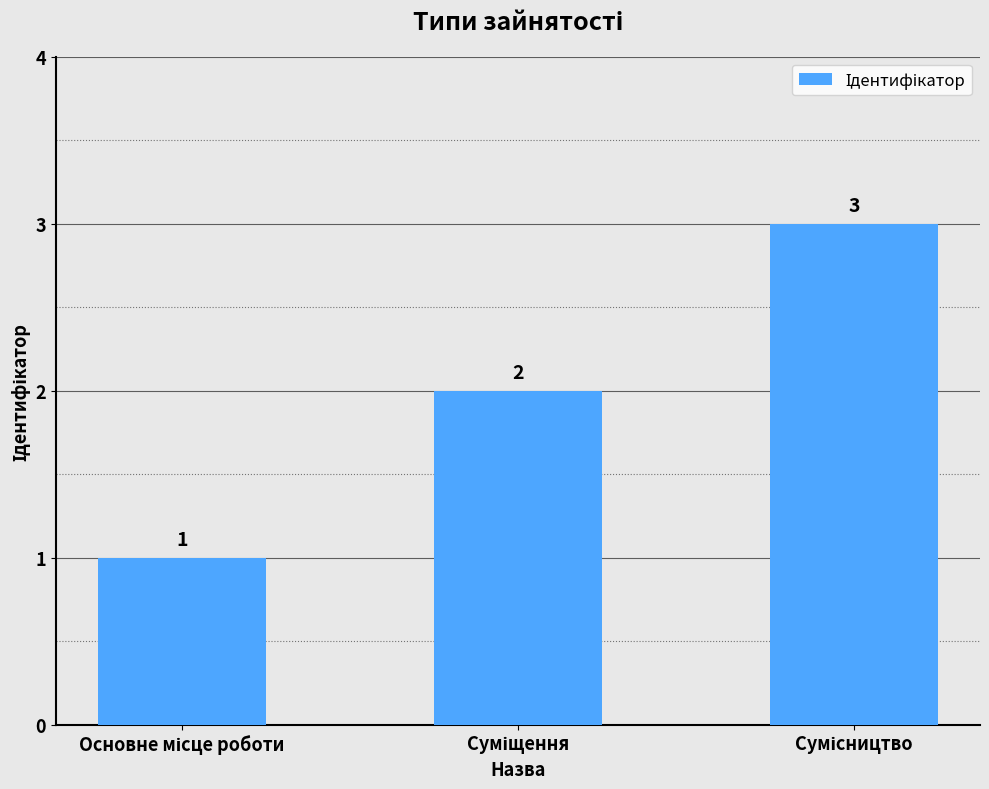

What is the sum of all values?

6